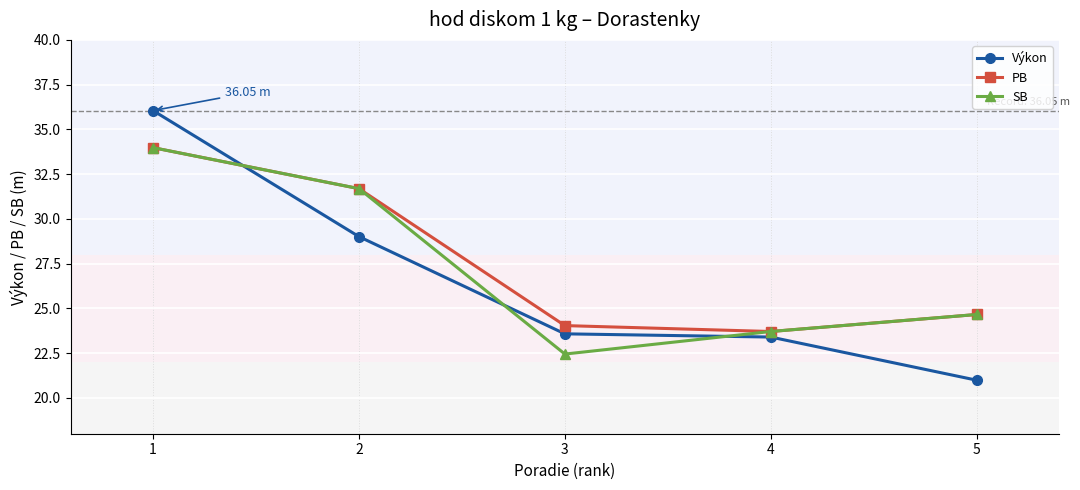

At which category is the sum across all series the highest?

1